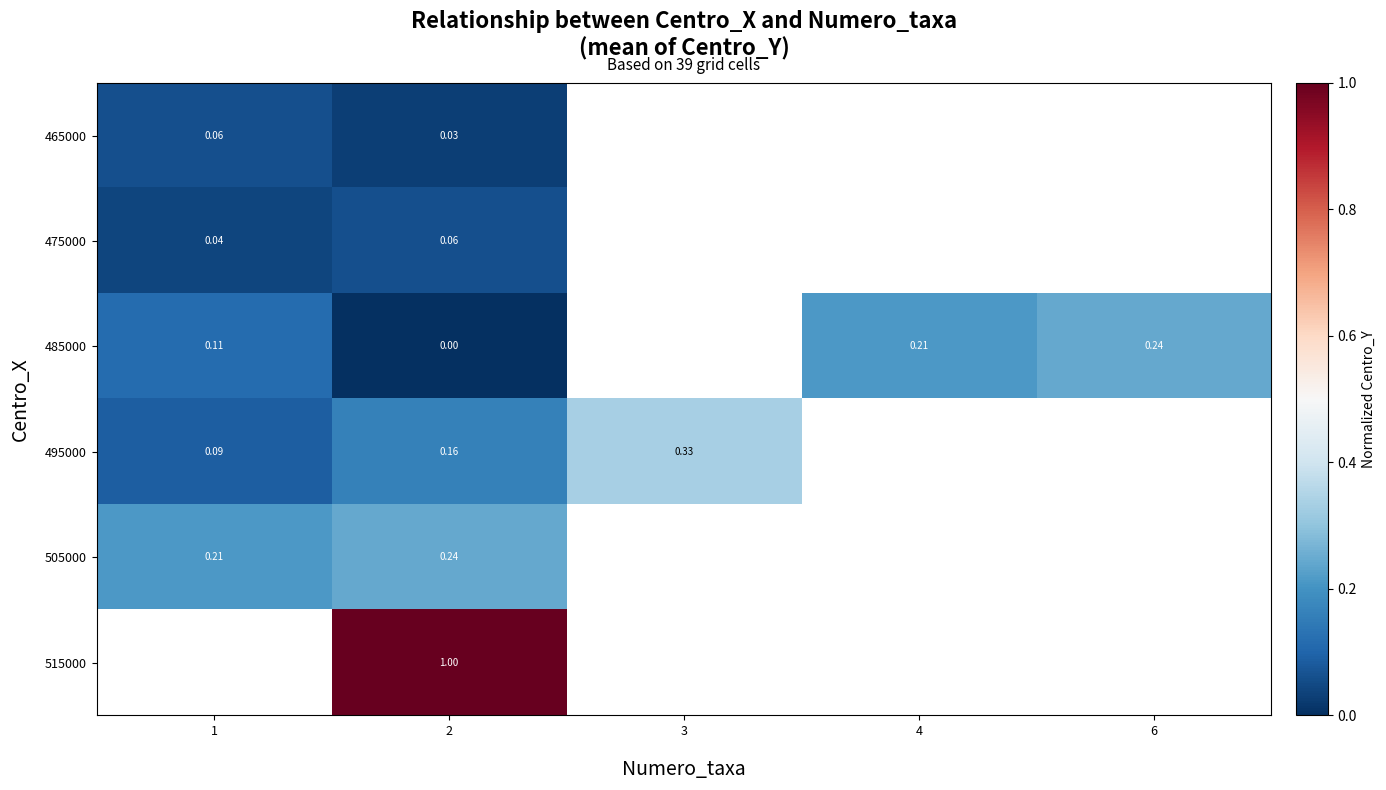

List the series in order of their overall mean, lowest first.

465000, 475000, 485000, 495000, 505000, 515000